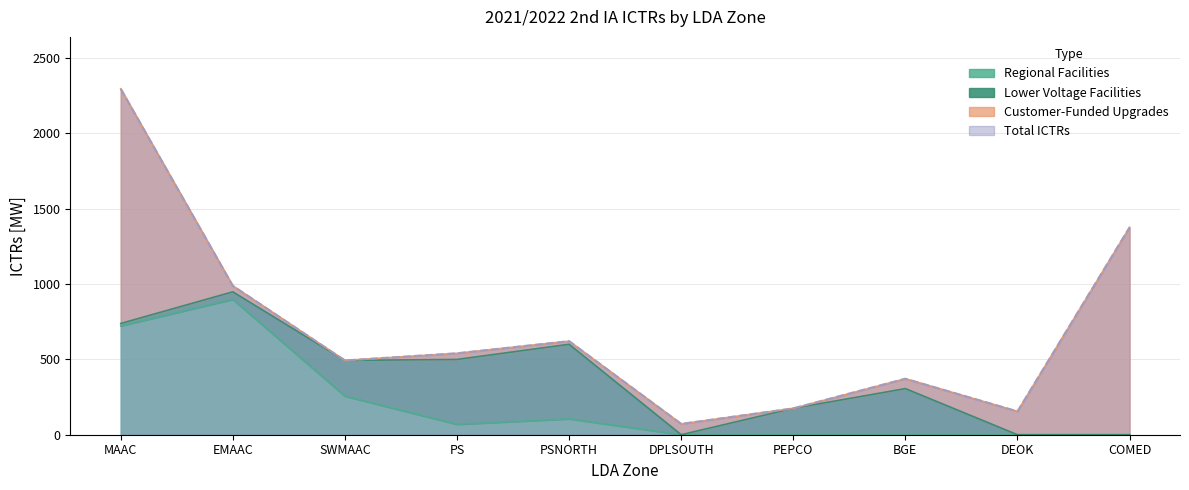

Where is Regional Facilities nearest to the value 449?

SWMAAC